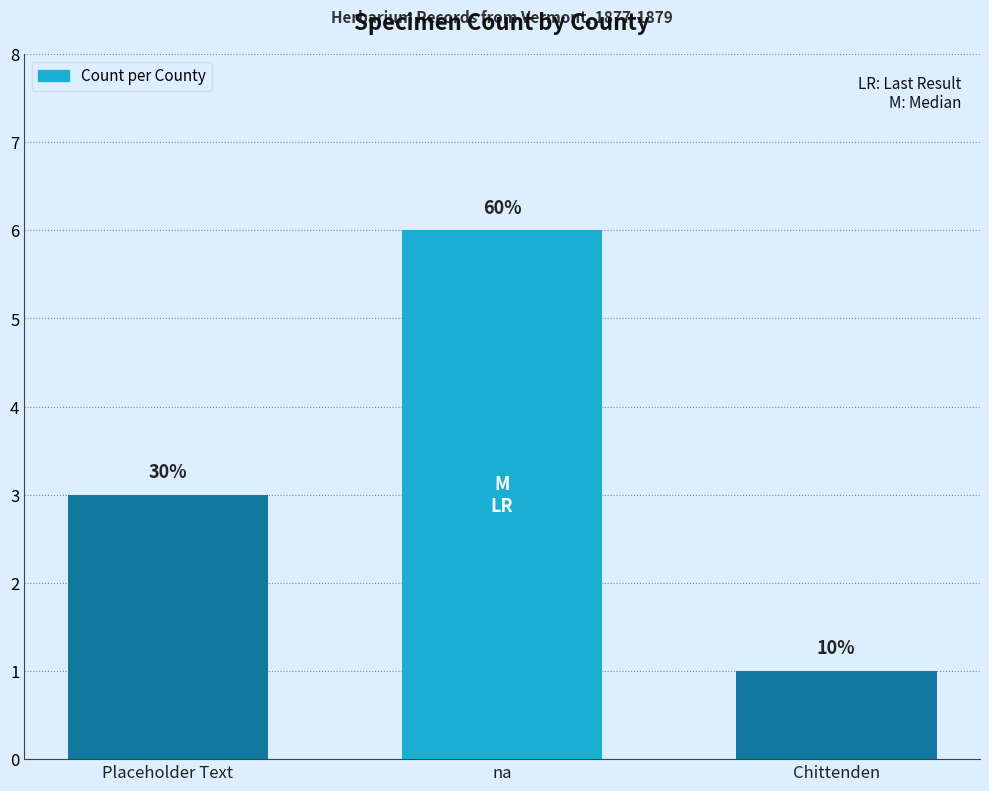

What is the approximate value at Placeholder Text?

3